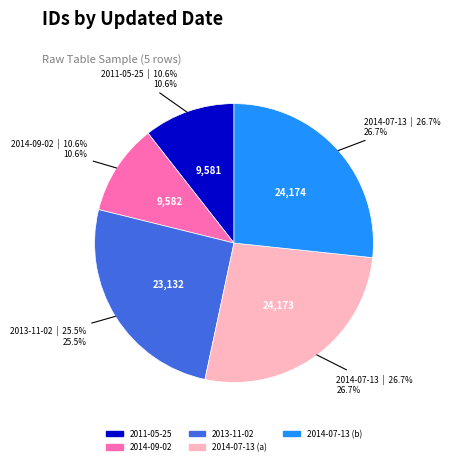

How many slices are in this pie chart?

5